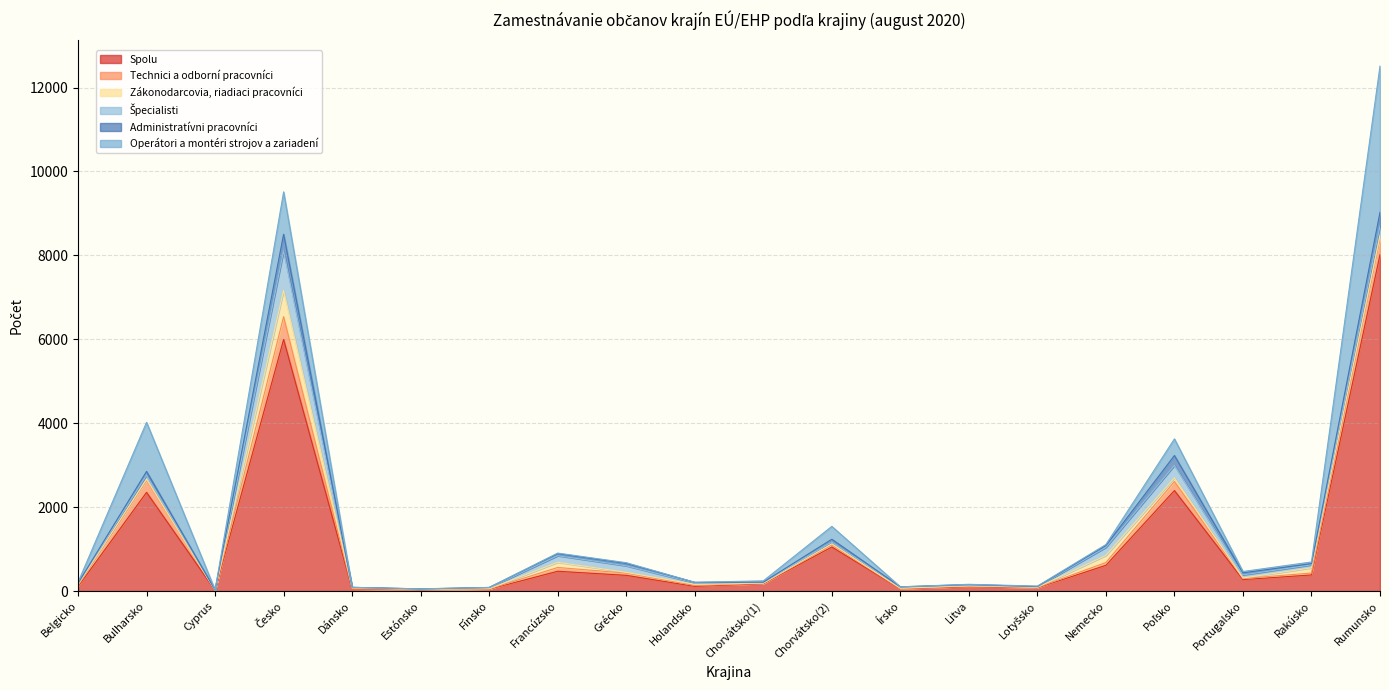

What are all the series names shown in the legend?

Spolu, Technici a odborní pracovníci, Zákonodarcovia, riadiaci pracovníci, Špecialisti, Administratívni pracovníci, Operátori a montéri strojov a zariadení